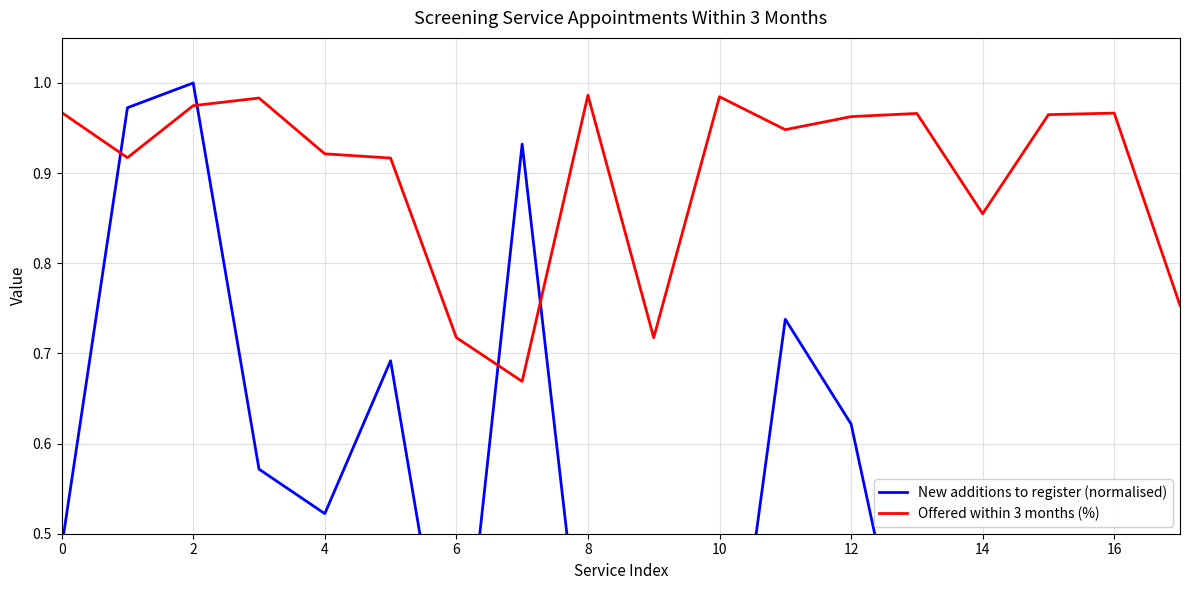

True or false: Offered within 3 months (%) has more than 0 points higher than both neighbors.

True